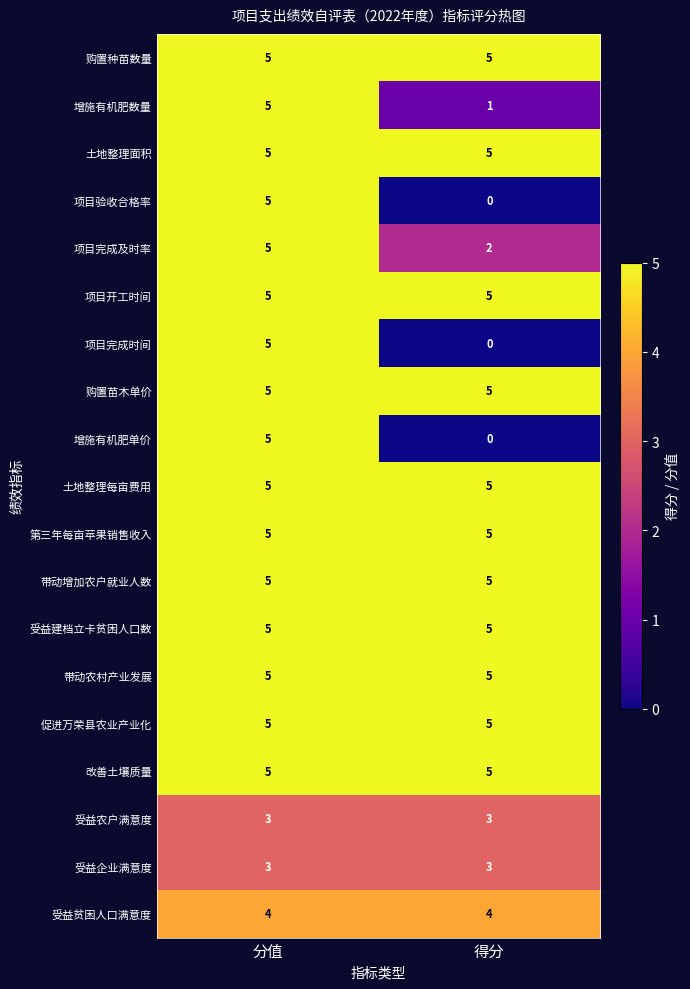

True or false: 带动增加农户就业人数 has a value of 5 at 分值.

True